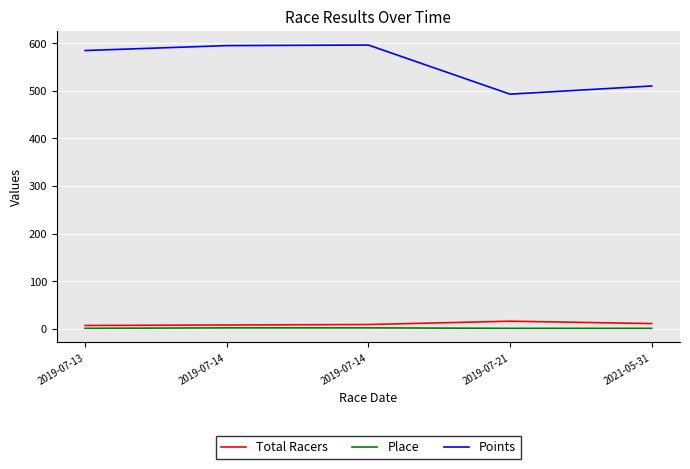

Which series changed the most between 2019-07-14 and 2021-05-31?

Points